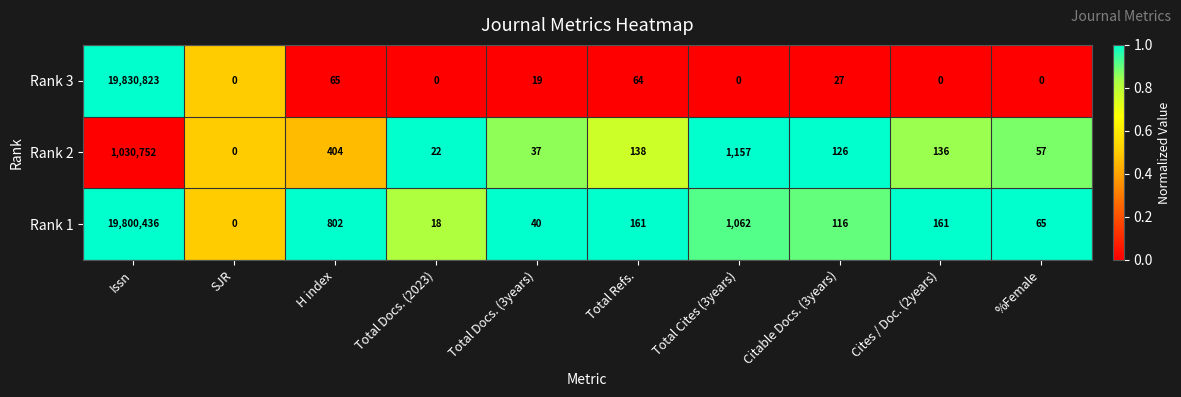

What is the difference between the maximum and minimum values in the Rank 2 series?

1030752